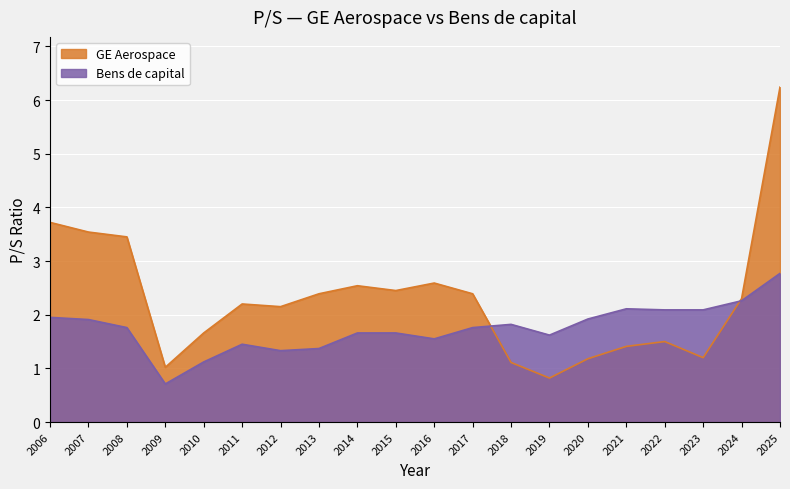

Reading left to right, what are all the values shown in this chart?

GE Aerospace: 3.7	3.5	3.5	1.0	1.7	2.2	2.1	2.4	2.5	2.5	2.6	2.4	1.1	0.8	1.2	1.4	1.5	1.2	2.3	6.2
Bens de capital: 1.9	1.9	1.8	0.7	1.1	1.4	1.3	1.4	1.7	1.7	1.6	1.8	1.8	1.6	1.9	2.1	2.1	2.1	2.3	2.8